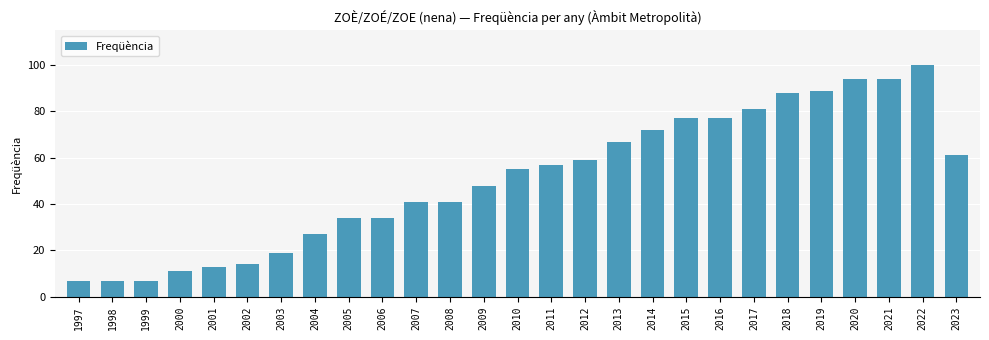

Which has a higher value, 2006 or 2008?

2008